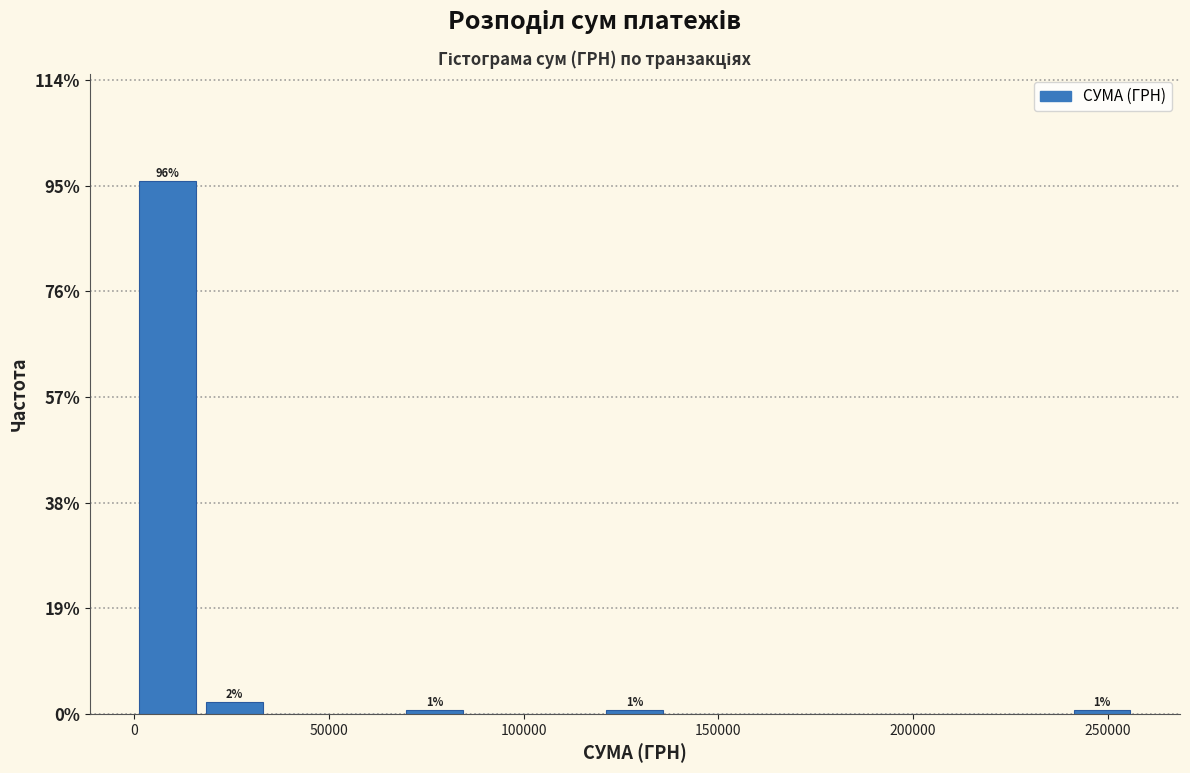

Read against the x-axis, roughly where is the centre of the tallest bar?

10000